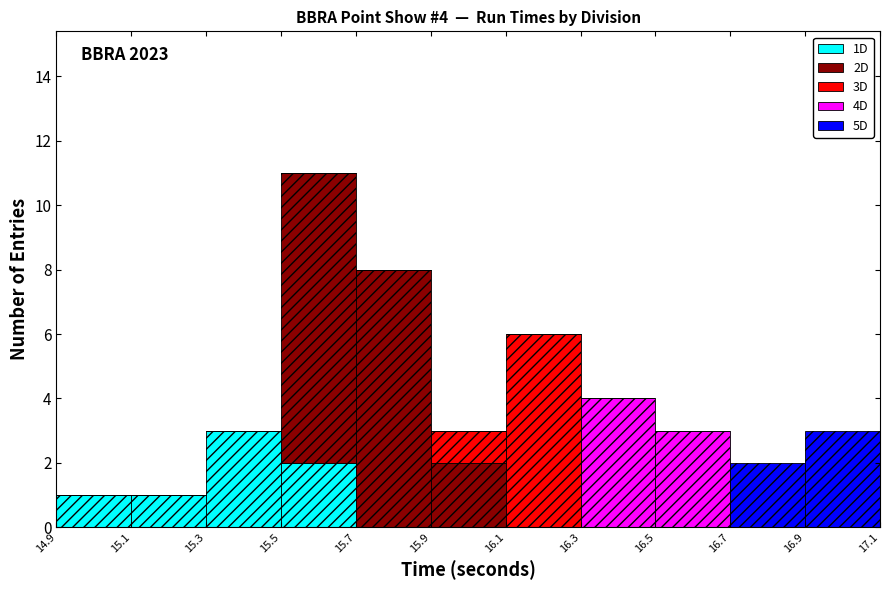

Which range on the x-axis has the tallest stacked bar (by total height)?

15.5 to 15.7